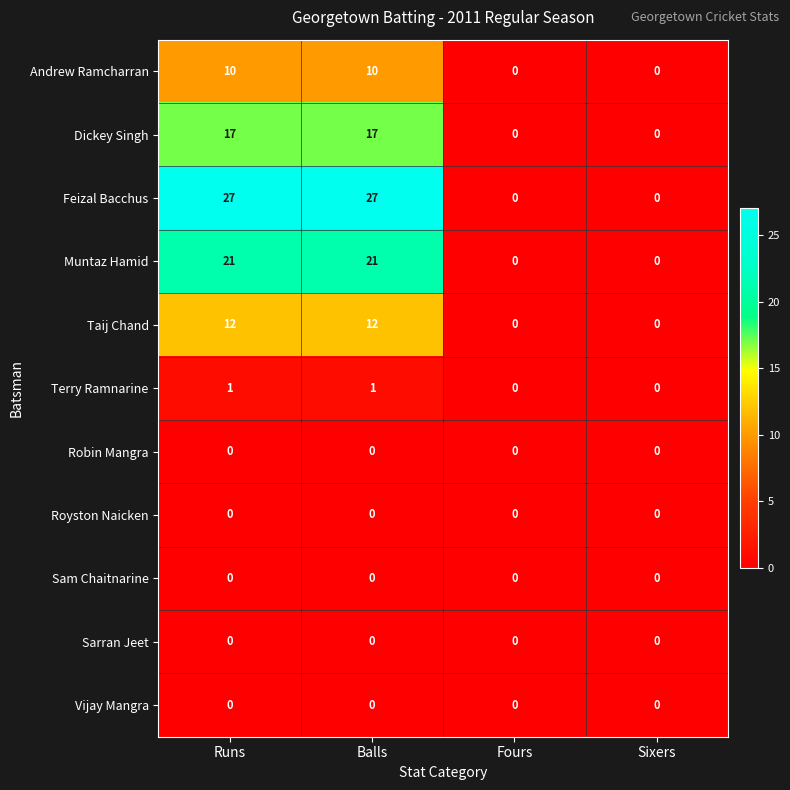

Is it true that Taij Chand equals 17 at Balls?

False